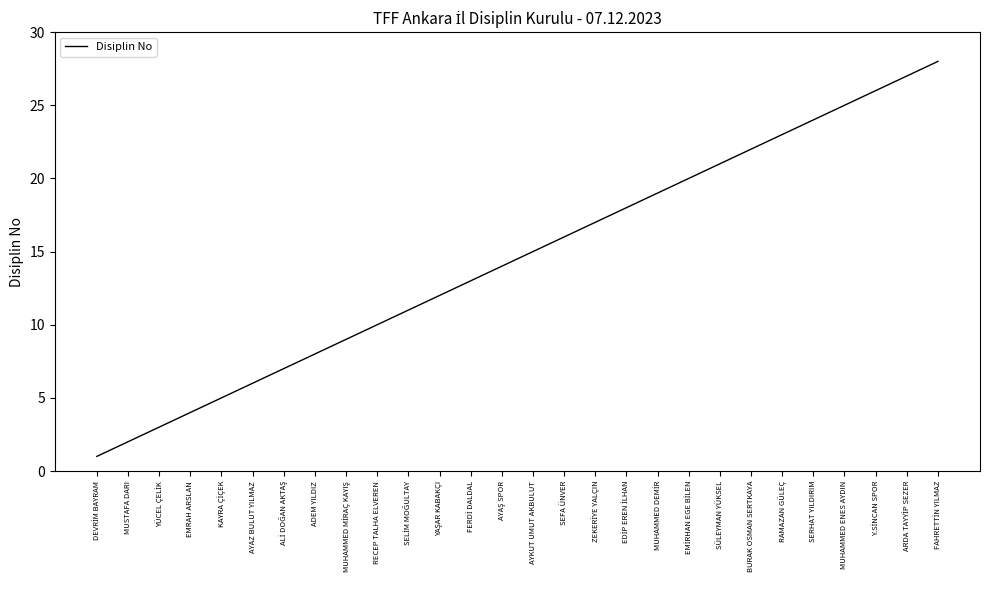

What is the difference between the second highest and second lowest values?

25